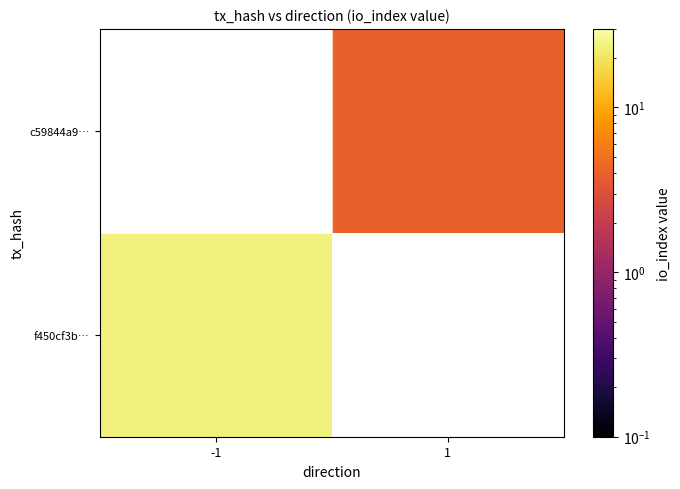

Rank the series by their maximum value, from lowest to highest.

f450cf3b…, c59844a9…